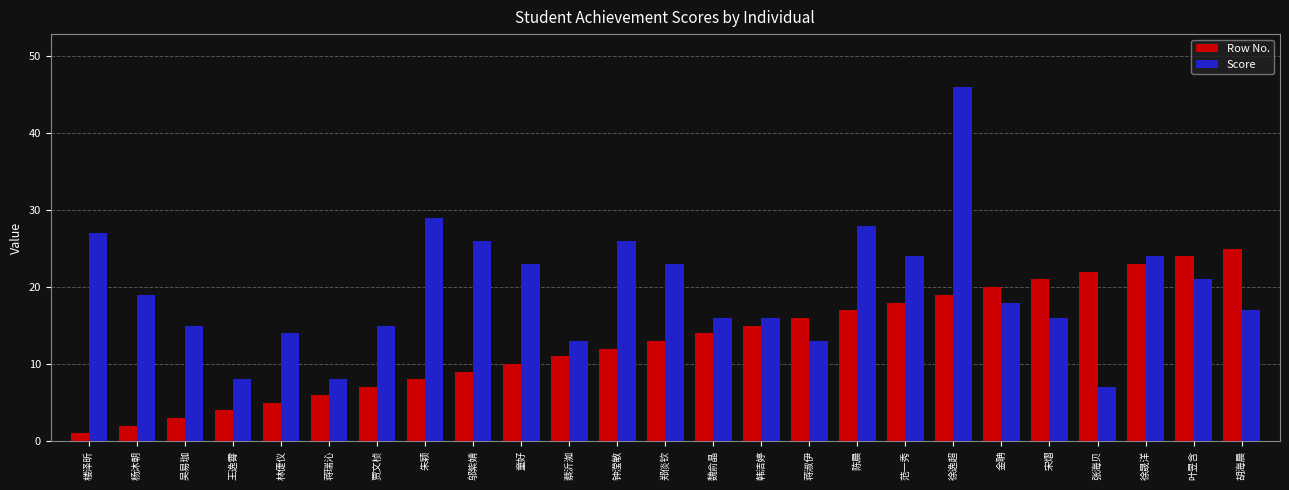

Is it true that Score equals 6 at 杨沐朝?

False